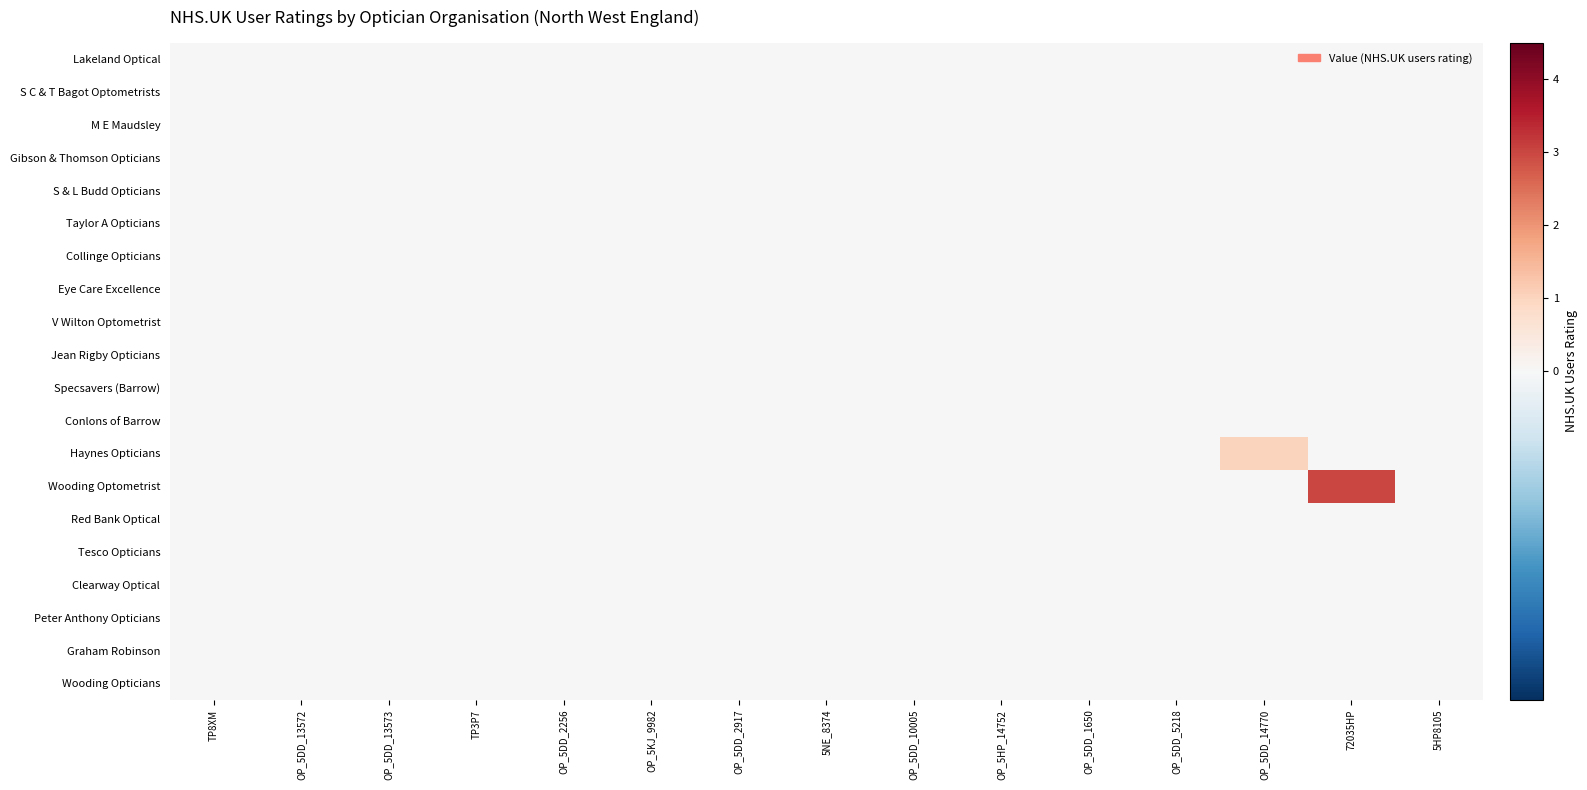

Which category has the highest value across all series?

72035HP